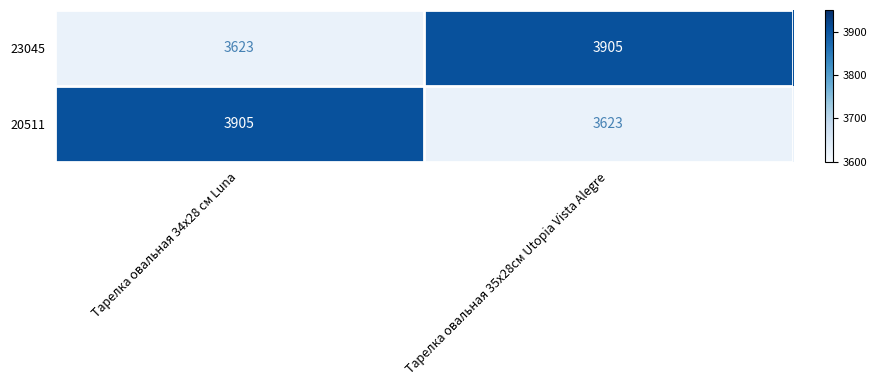

What is the minimum value for 23045?

3623